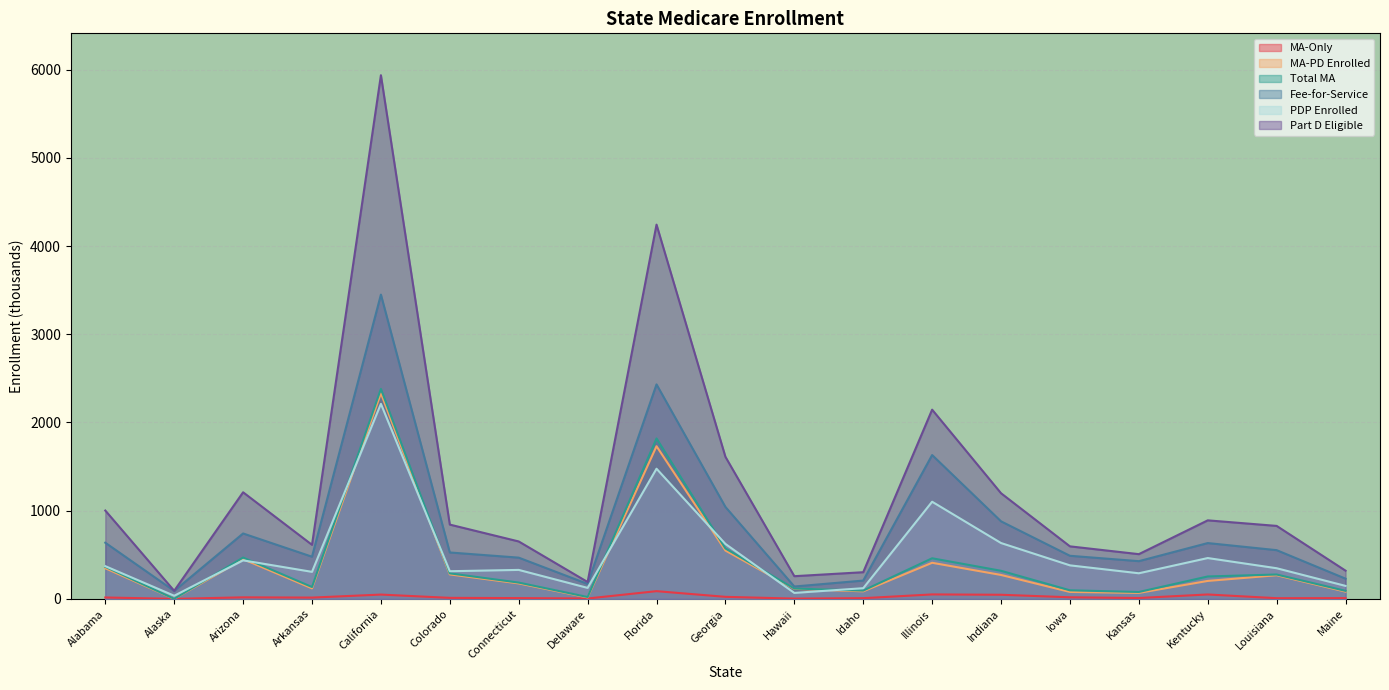

The value of Total MA at Arkansas is 135.0. True or false?

True